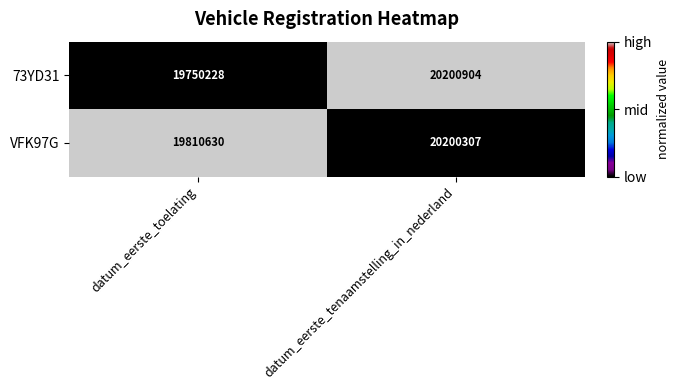

What is the difference between the VFK97G values at datum_eerste_tenaamstelling_in_nederland and datum_eerste_toelating?

389677